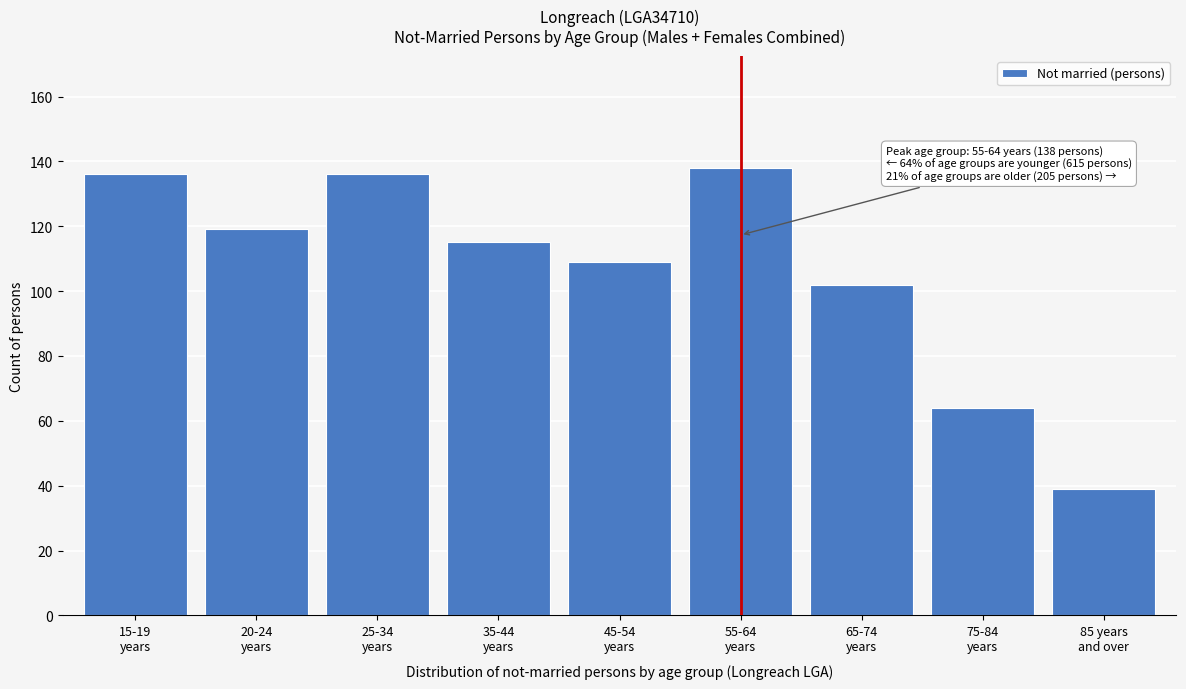

Reading left to right, extract all data points from this chart.

136	119	136	115	109	138	102	64	39